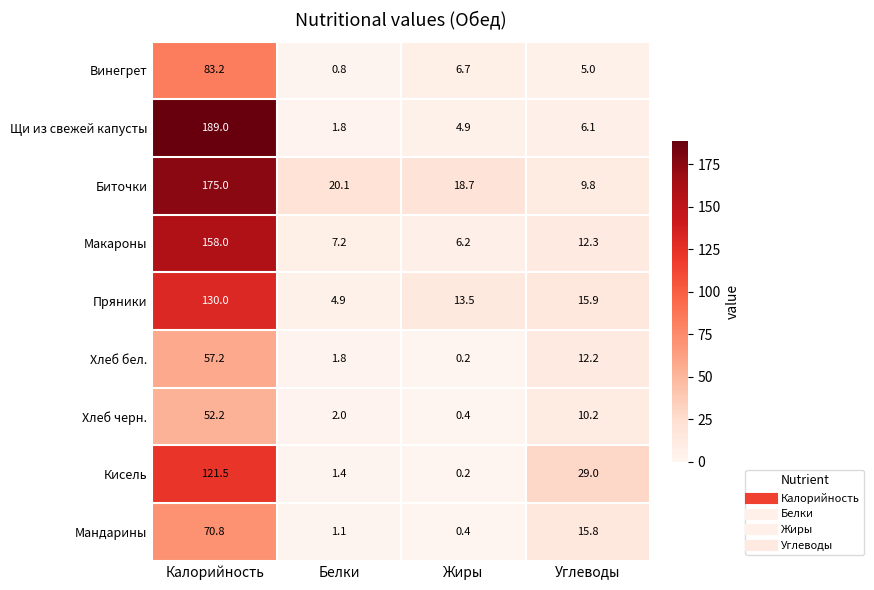

At how many categories does at least one series exceed 1?

4